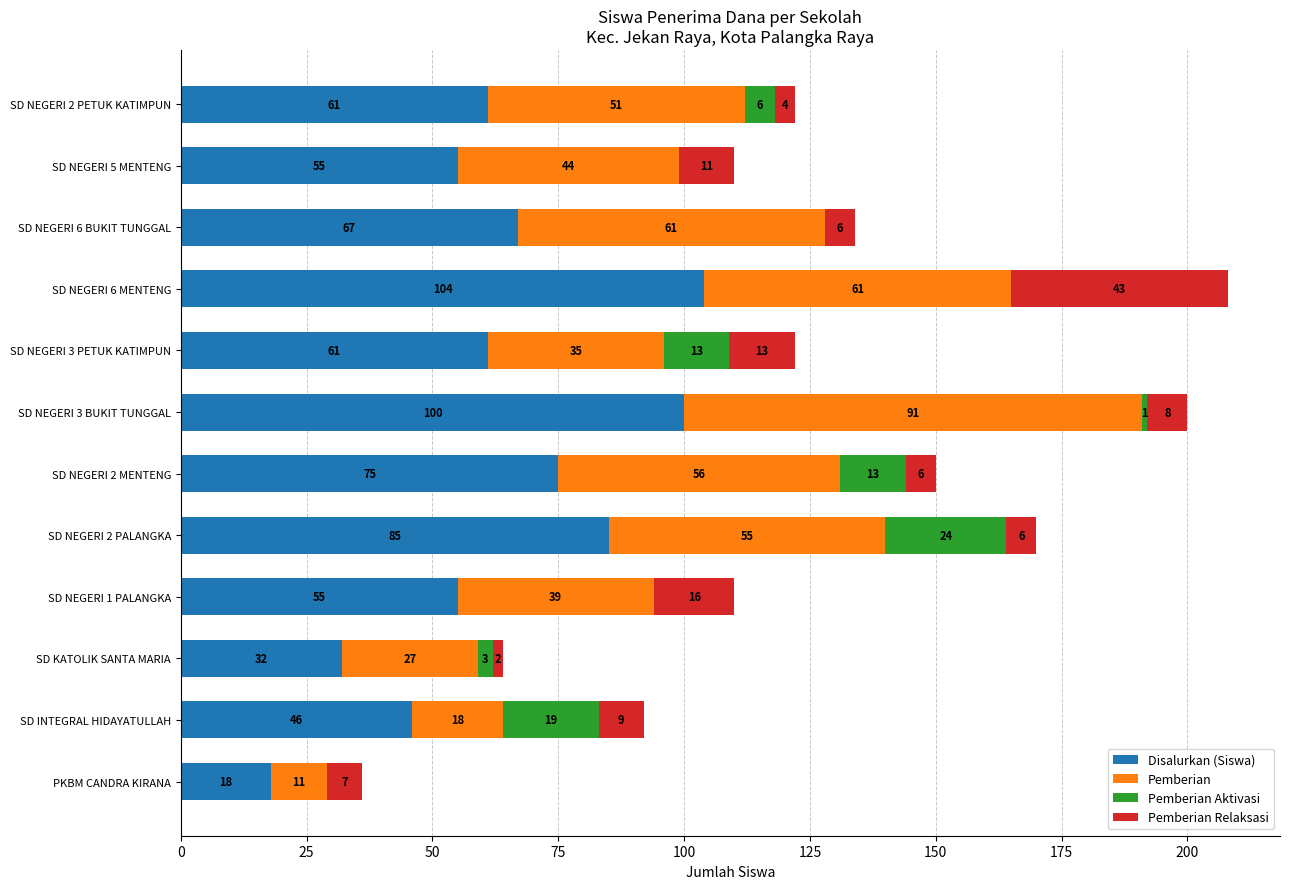

Count the number of data series in this chart.

4